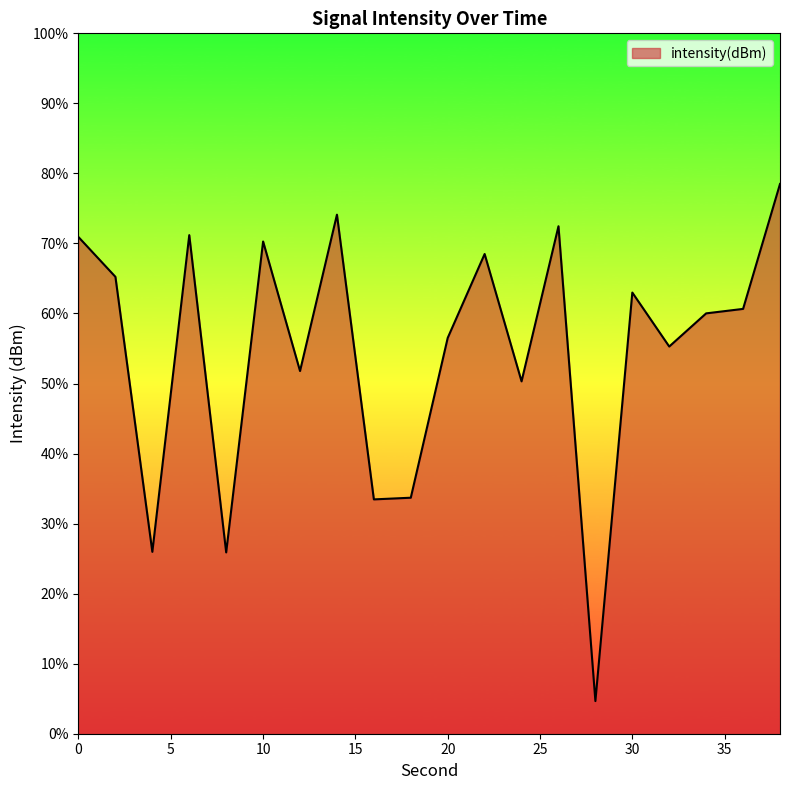

What is the minimum value shown in the chart?

4.7